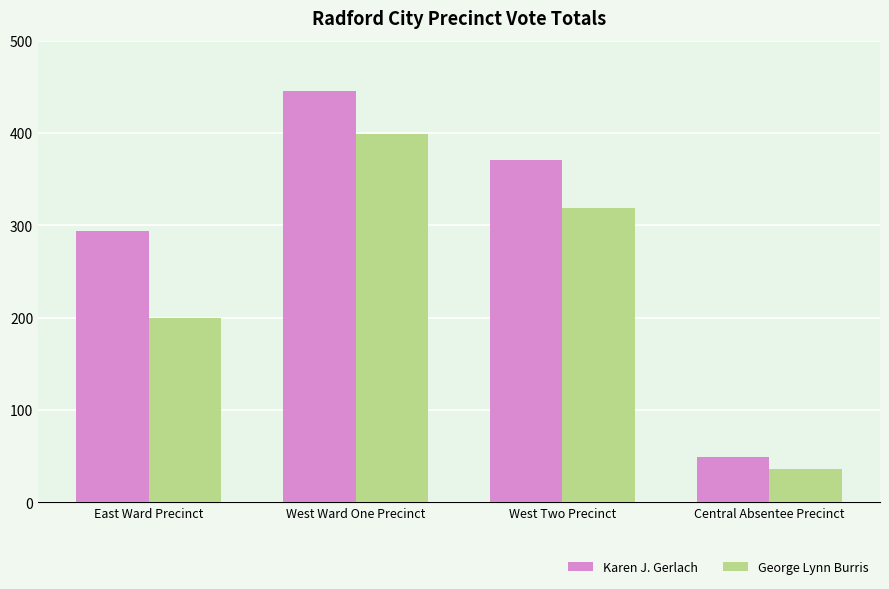

The George Lynn Burris series shows 62 at Central Absentee Precinct. True or false?

False